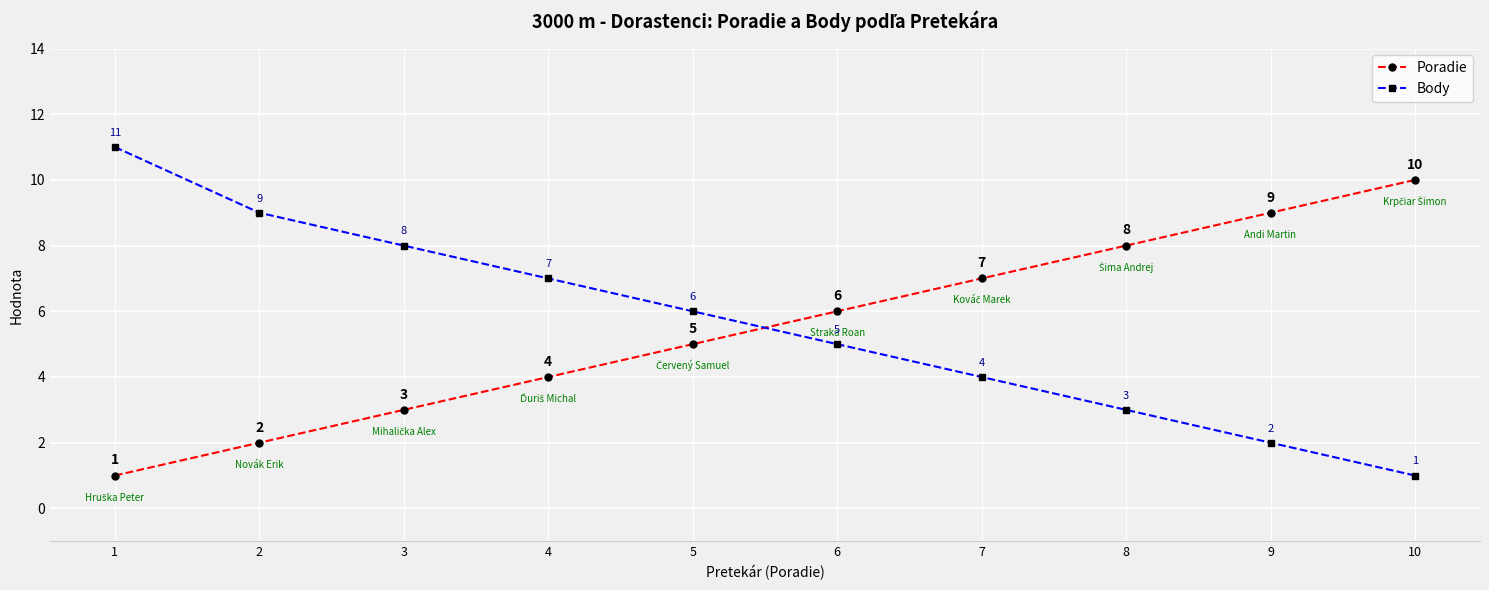

What is the sum of the Body values at 5 and 6?

11